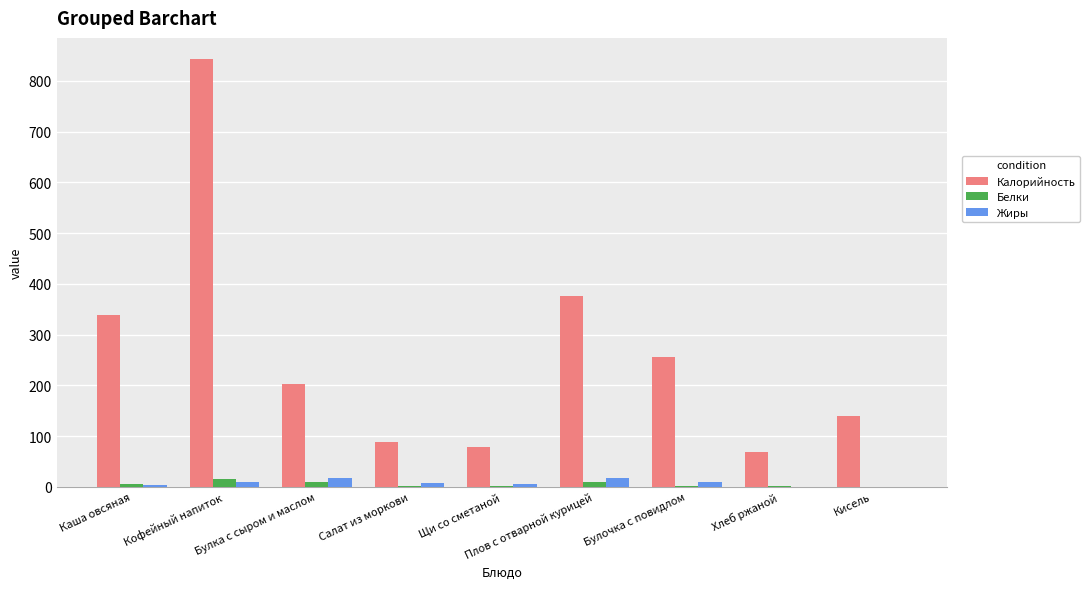

At which category is the sum across all series the highest?

Кофейный напиток